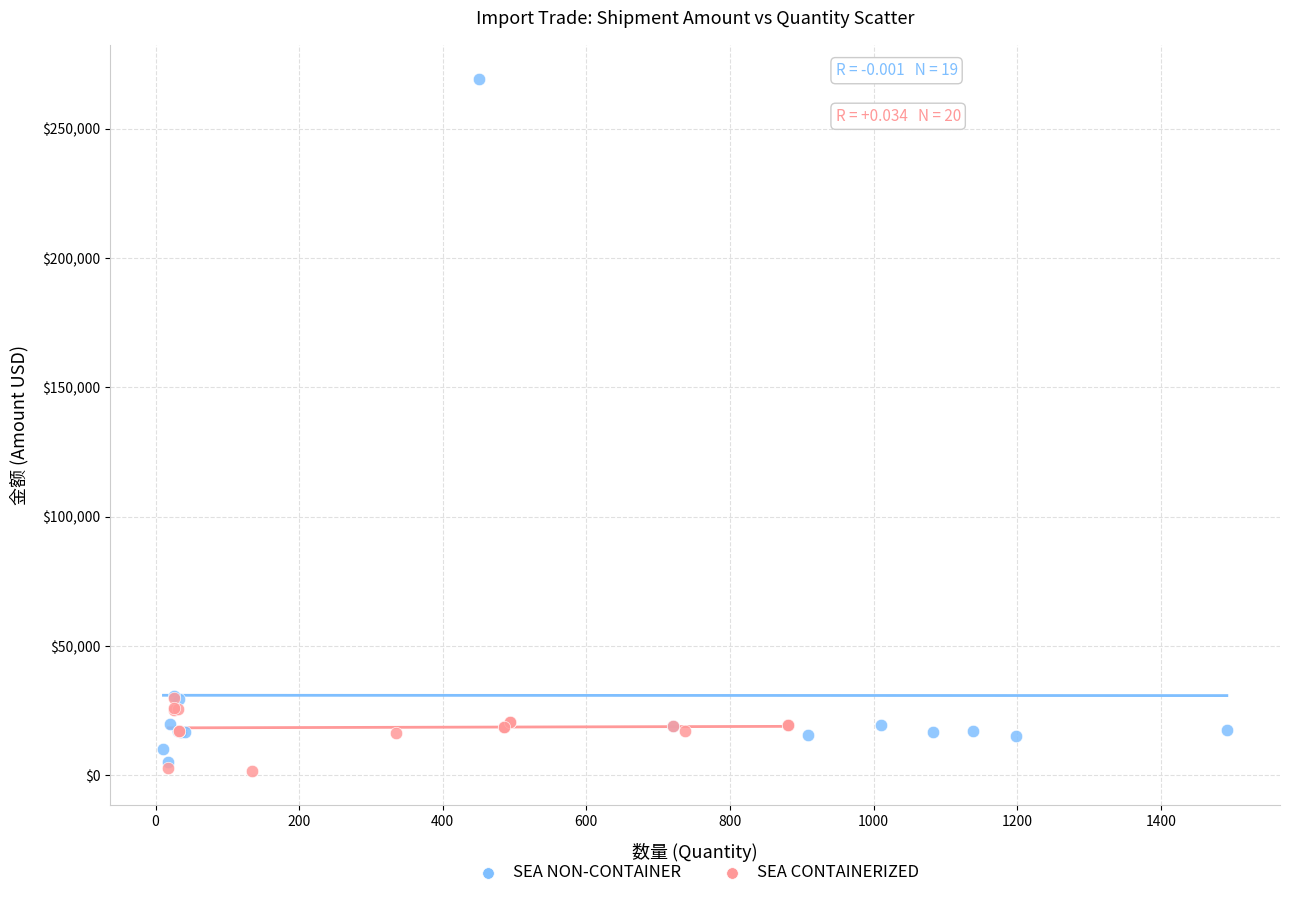

Which series contains the highest Y value?

SEA NON-CONTAINER